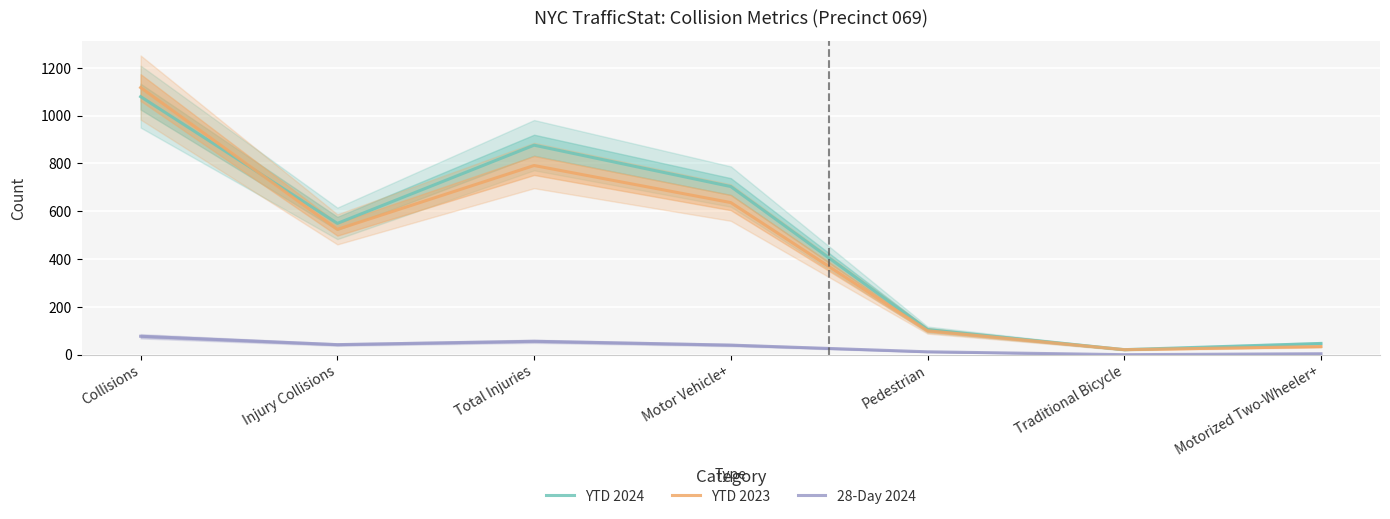

Read the YTD 2024 value at Traditional Bicycle.

21